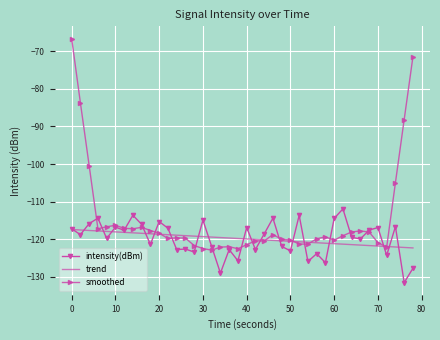

Which series has the widest spread of values?

smoothed